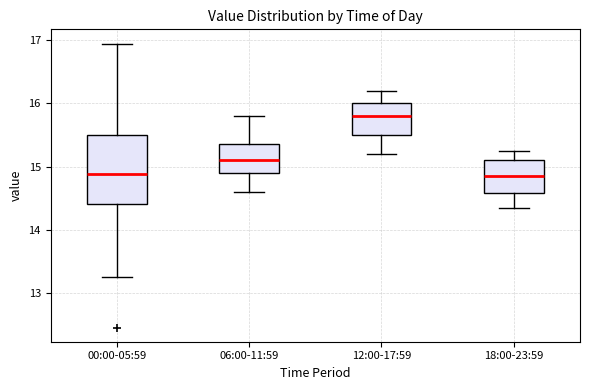

Reading left to right, read every box against the y-axis: the position of its median line, the range the box covers, and the ends of its whiskers. The values are not printed on the chart, so give them approximately, as read against the axis.

00:00-05:59: median 14.9, box 14.4 to 15.5, whiskers 13.3 to 17.0
06:00-11:59: median 15.1, box 14.9 to 15.4, whiskers 14.6 to 15.8
12:00-17:59: median 15.8, box 15.5 to 16.0, whiskers 15.2 to 16.2
18:00-23:59: median 14.9, box 14.6 to 15.1, whiskers 14.4 to 15.3